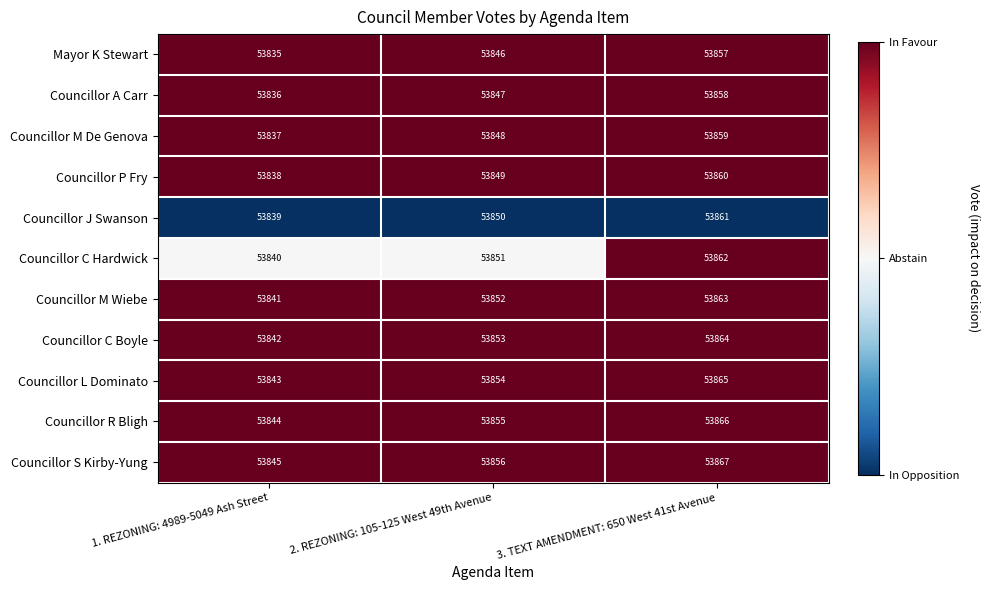

What is the difference between the highest and lowest values at 3. TEXT AMENDMENT: 650 West 41st Avenue?

10